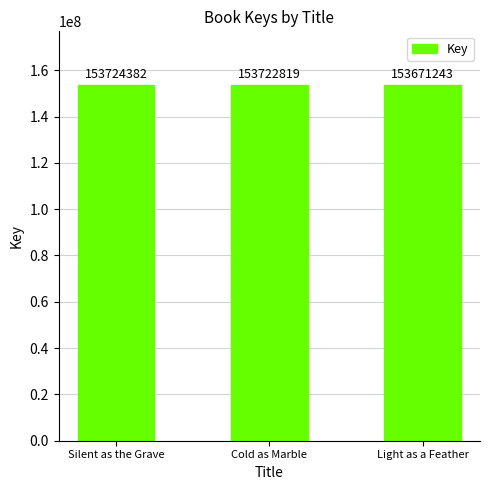

What is the maximum value shown in the chart?

153724382